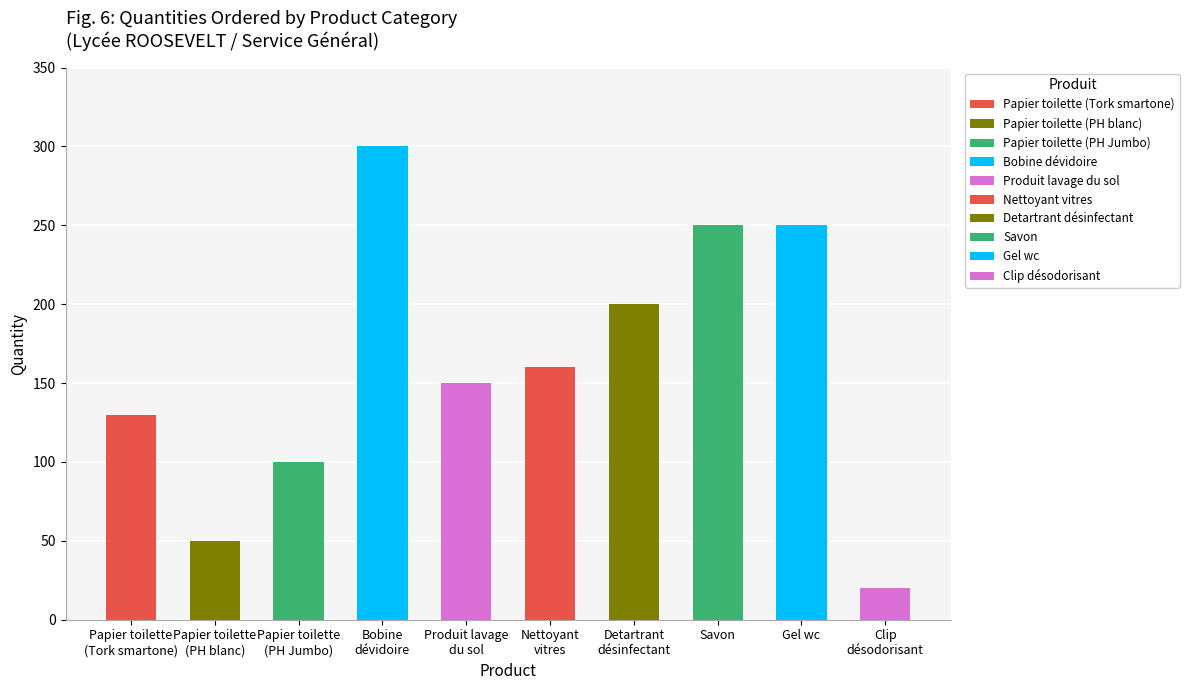

At which label does the data first exceed 50?

Papier toilette
(Tork smartone)